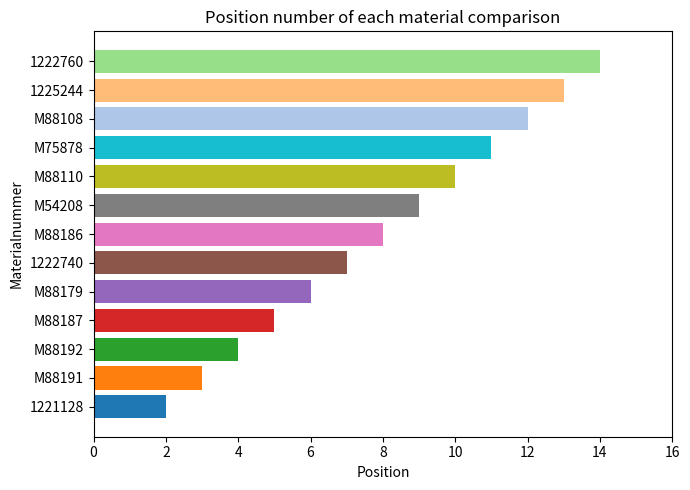

What is the maximum value shown in the chart?

14